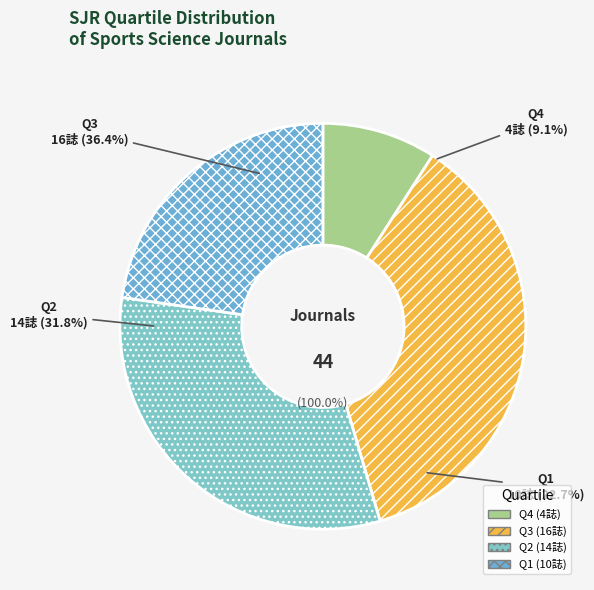

Does Q1 account for over 50% of the chart?

No